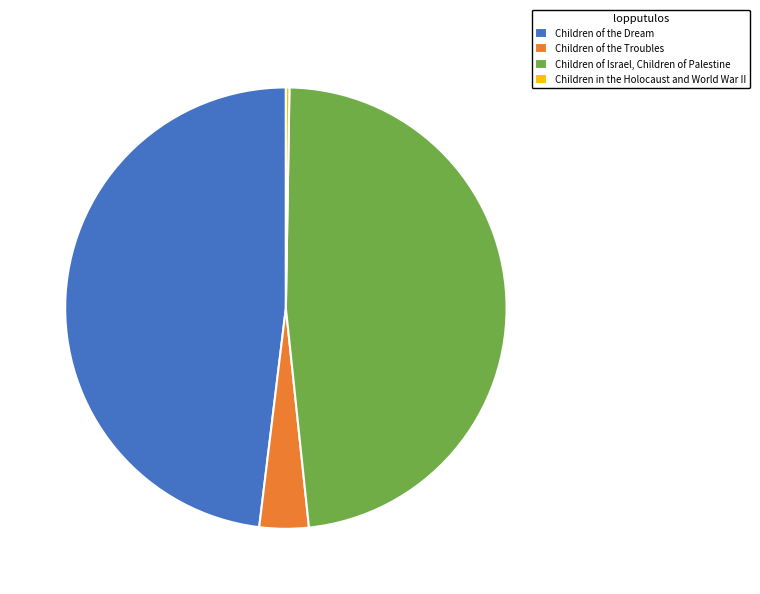

Is there a majority slice in this chart?

No